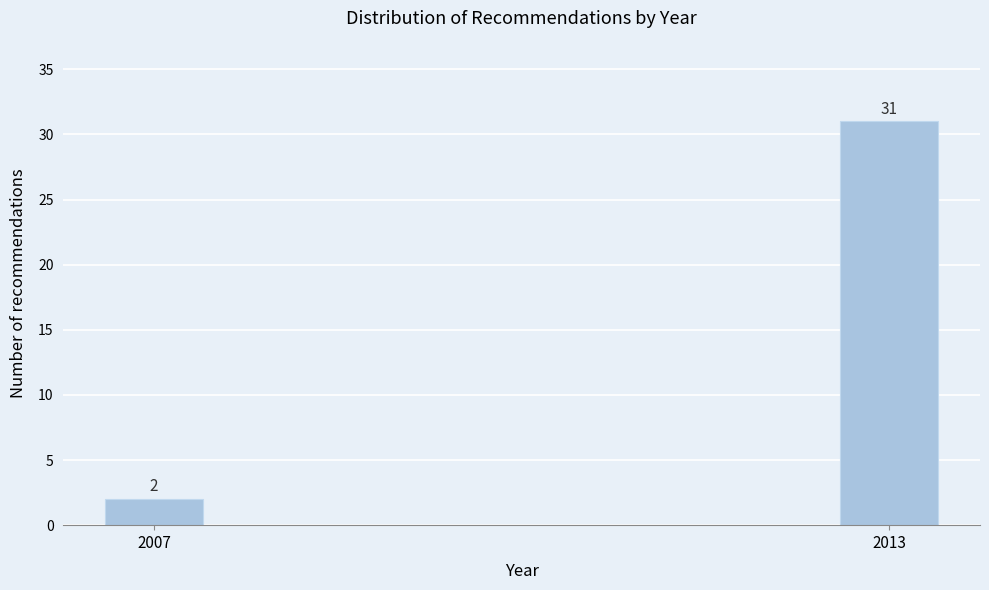

Reading left to right, list all the values displayed in this chart.

2	31